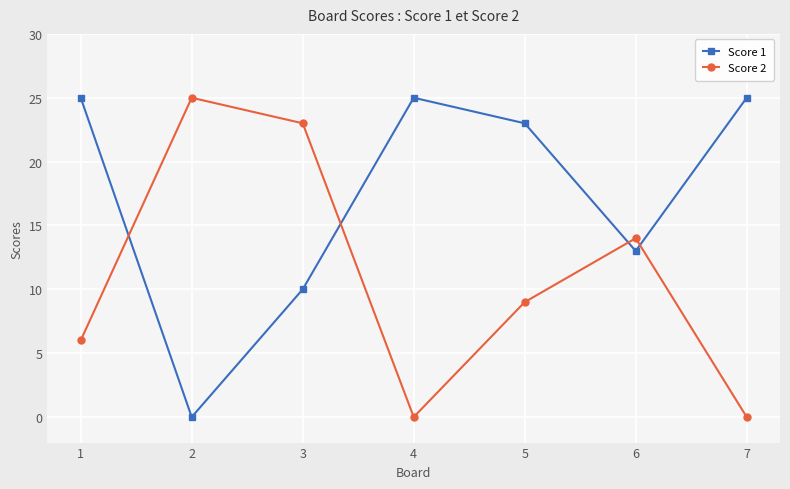

What are all the series names shown in the legend?

Score 1, Score 2